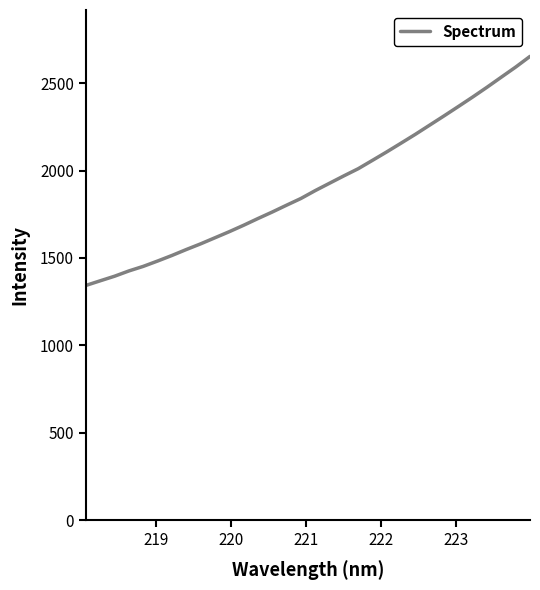

What is the minimum value shown in the chart?

1342.8